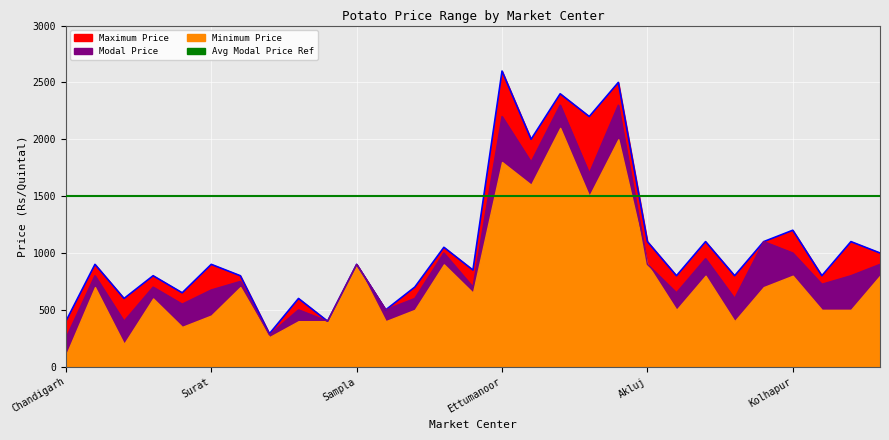

What is the total value across all series at Vadhvan?

1550